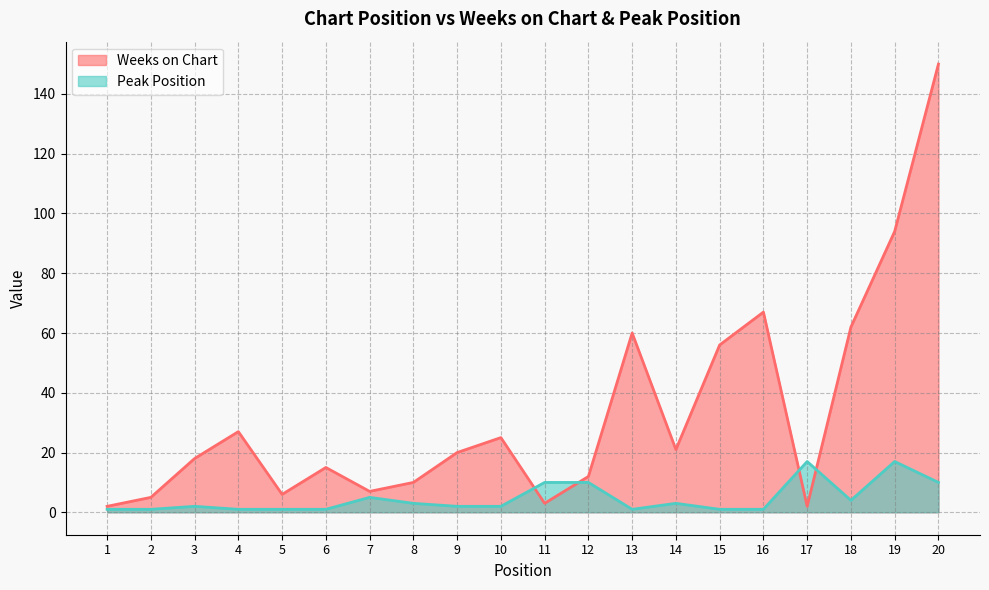

List the labels in order of Weeks on Chart value, smallest first.

1, 17, 11, 2, 5, 7, 8, 12, 6, 3, 9, 14, 10, 4, 15, 13, 18, 16, 19, 20